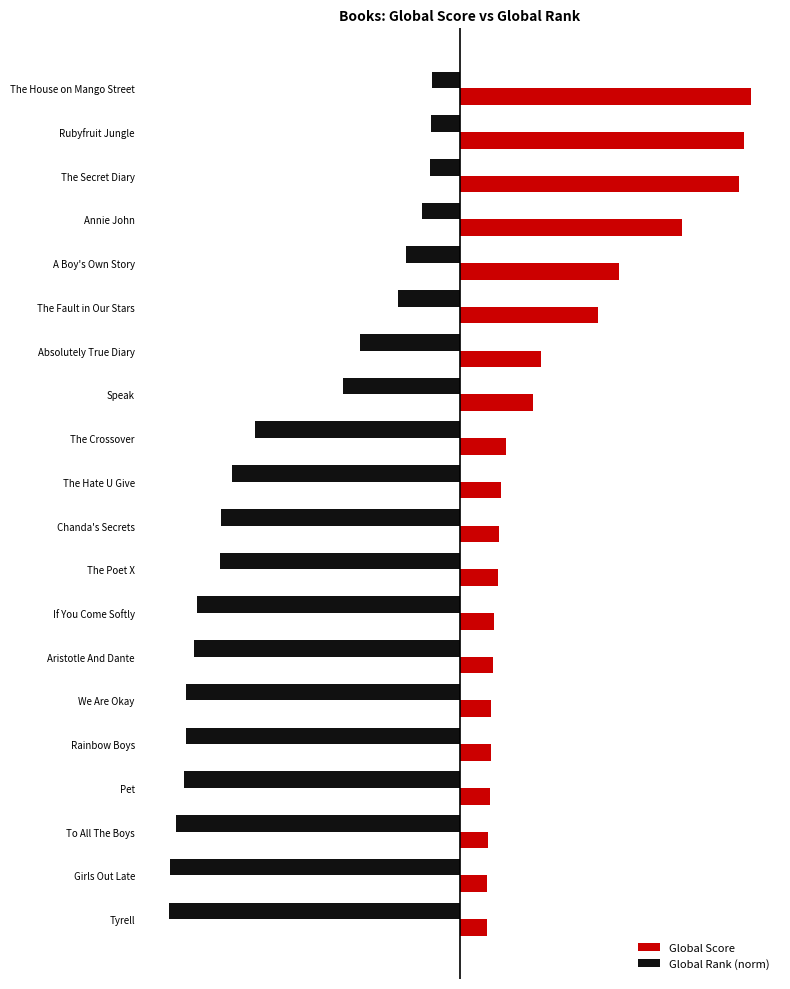

What is the lowest value of the Global Score series?

50.0